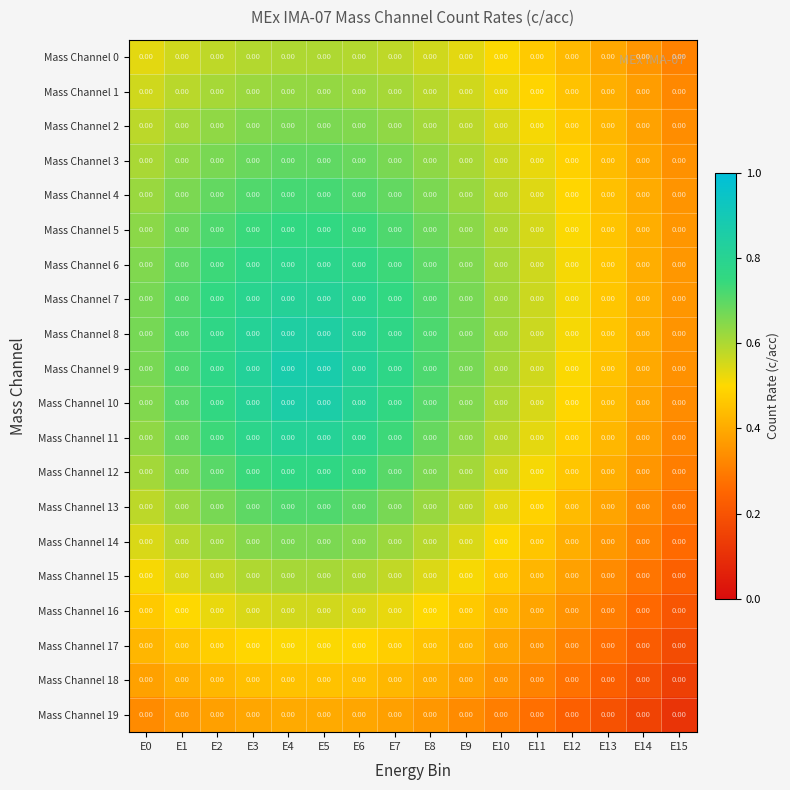

Reading left to right, transcribe all the data shown in this chart.

Mass Channel 0: E0=0.0	E1=0.0	E2=0.0	E3=0.0	E4=0.0	E5=0.0	E6=0.0	E7=0.0	E8=0.0	E9=0.0	E10=0.0	E11=0.0	E12=0.0	E13=0.0	E14=0.0	E15=0.0
Mass Channel 1: E0=0.0	E1=0.0	E2=0.0	E3=0.0	E4=0.0	E5=0.0	E6=0.0	E7=0.0	E8=0.0	E9=0.0	E10=0.0	E11=0.0	E12=0.0	E13=0.0	E14=0.0	E15=0.0
Mass Channel 2: E0=0.0	E1=0.0	E2=0.0	E3=0.0	E4=0.0	E5=0.0	E6=0.0	E7=0.0	E8=0.0	E9=0.0	E10=0.0	E11=0.0	E12=0.0	E13=0.0	E14=0.0	E15=0.0
Mass Channel 3: E0=0.0	E1=0.0	E2=0.0	E3=0.0	E4=0.0	E5=0.0	E6=0.0	E7=0.0	E8=0.0	E9=0.0	E10=0.0	E11=0.0	E12=0.0	E13=0.0	E14=0.0	E15=0.0
Mass Channel 4: E0=0.0	E1=0.0	E2=0.0	E3=0.0	E4=0.0	E5=0.0	E6=0.0	E7=0.0	E8=0.0	E9=0.0	E10=0.0	E11=0.0	E12=0.0	E13=0.0	E14=0.0	E15=0.0
Mass Channel 5: E0=0.0	E1=0.0	E2=0.0	E3=0.0	E4=0.0	E5=0.0	E6=0.0	E7=0.0	E8=0.0	E9=0.0	E10=0.0	E11=0.0	E12=0.0	E13=0.0	E14=0.0	E15=0.0
Mass Channel 6: E0=0.0	E1=0.0	E2=0.0	E3=0.0	E4=0.0	E5=0.0	E6=0.0	E7=0.0	E8=0.0	E9=0.0	E10=0.0	E11=0.0	E12=0.0	E13=0.0	E14=0.0	E15=0.0
Mass Channel 7: E0=0.0	E1=0.0	E2=0.0	E3=0.0	E4=0.0	E5=0.0	E6=0.0	E7=0.0	E8=0.0	E9=0.0	E10=0.0	E11=0.0	E12=0.0	E13=0.0	E14=0.0	E15=0.0
Mass Channel 8: E0=0.0	E1=0.0	E2=0.0	E3=0.0	E4=0.0	E5=0.0	E6=0.0	E7=0.0	E8=0.0	E9=0.0	E10=0.0	E11=0.0	E12=0.0	E13=0.0	E14=0.0	E15=0.0
Mass Channel 9: E0=0.0	E1=0.0	E2=0.0	E3=0.0	E4=0.0	E5=0.0	E6=0.0	E7=0.0	E8=0.0	E9=0.0	E10=0.0	E11=0.0	E12=0.0	E13=0.0	E14=0.0	E15=0.0
Mass Channel 10: E0=0.0	E1=0.0	E2=0.0	E3=0.0	E4=0.0	E5=0.0	E6=0.0	E7=0.0	E8=0.0	E9=0.0	E10=0.0	E11=0.0	E12=0.0	E13=0.0	E14=0.0	E15=0.0
Mass Channel 11: E0=0.0	E1=0.0	E2=0.0	E3=0.0	E4=0.0	E5=0.0	E6=0.0	E7=0.0	E8=0.0	E9=0.0	E10=0.0	E11=0.0	E12=0.0	E13=0.0	E14=0.0	E15=0.0
Mass Channel 12: E0=0.0	E1=0.0	E2=0.0	E3=0.0	E4=0.0	E5=0.0	E6=0.0	E7=0.0	E8=0.0	E9=0.0	E10=0.0	E11=0.0	E12=0.0	E13=0.0	E14=0.0	E15=0.0
Mass Channel 13: E0=0.0	E1=0.0	E2=0.0	E3=0.0	E4=0.0	E5=0.0	E6=0.0	E7=0.0	E8=0.0	E9=0.0	E10=0.0	E11=0.0	E12=0.0	E13=0.0	E14=0.0	E15=0.0
Mass Channel 14: E0=0.0	E1=0.0	E2=0.0	E3=0.0	E4=0.0	E5=0.0	E6=0.0	E7=0.0	E8=0.0	E9=0.0	E10=0.0	E11=0.0	E12=0.0	E13=0.0	E14=0.0	E15=0.0
Mass Channel 15: E0=0.0	E1=0.0	E2=0.0	E3=0.0	E4=0.0	E5=0.0	E6=0.0	E7=0.0	E8=0.0	E9=0.0	E10=0.0	E11=0.0	E12=0.0	E13=0.0	E14=0.0	E15=0.0
Mass Channel 16: E0=0.0	E1=0.0	E2=0.0	E3=0.0	E4=0.0	E5=0.0	E6=0.0	E7=0.0	E8=0.0	E9=0.0	E10=0.0	E11=0.0	E12=0.0	E13=0.0	E14=0.0	E15=0.0
Mass Channel 17: E0=0.0	E1=0.0	E2=0.0	E3=0.0	E4=0.0	E5=0.0	E6=0.0	E7=0.0	E8=0.0	E9=0.0	E10=0.0	E11=0.0	E12=0.0	E13=0.0	E14=0.0	E15=0.0
Mass Channel 18: E0=0.0	E1=0.0	E2=0.0	E3=0.0	E4=0.0	E5=0.0	E6=0.0	E7=0.0	E8=0.0	E9=0.0	E10=0.0	E11=0.0	E12=0.0	E13=0.0	E14=0.0	E15=0.0
Mass Channel 19: E0=0.0	E1=0.0	E2=0.0	E3=0.0	E4=0.0	E5=0.0	E6=0.0	E7=0.0	E8=0.0	E9=0.0	E10=0.0	E11=0.0	E12=0.0	E13=0.0	E14=0.0	E15=0.0